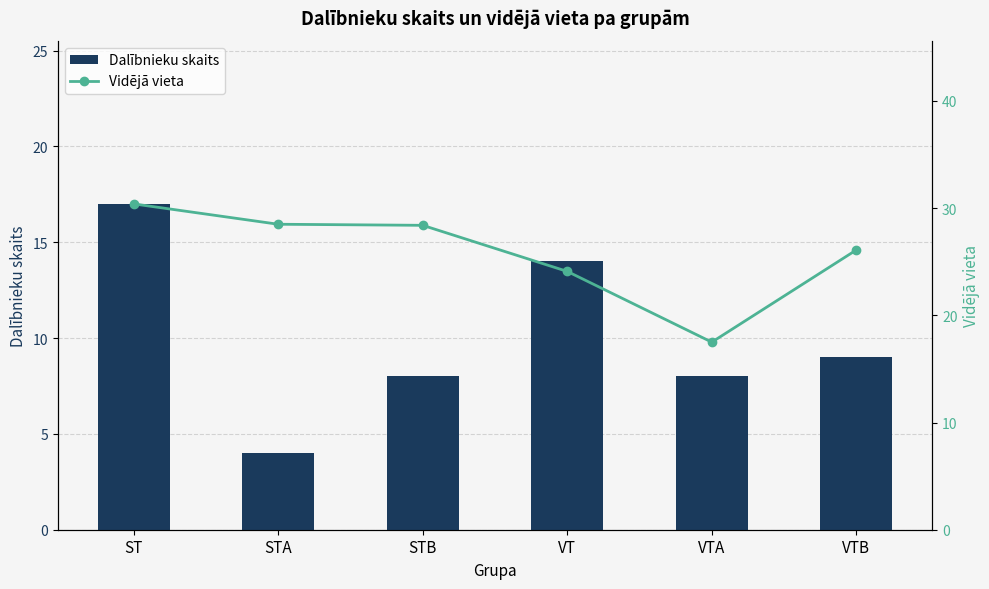

What is the difference between the Dalībnieku skaits values at ST and STB?

9